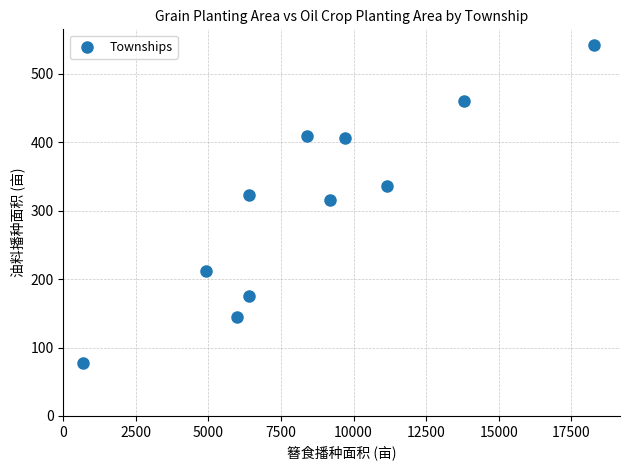

What Y value in the scatter plot is closest to 309?

315